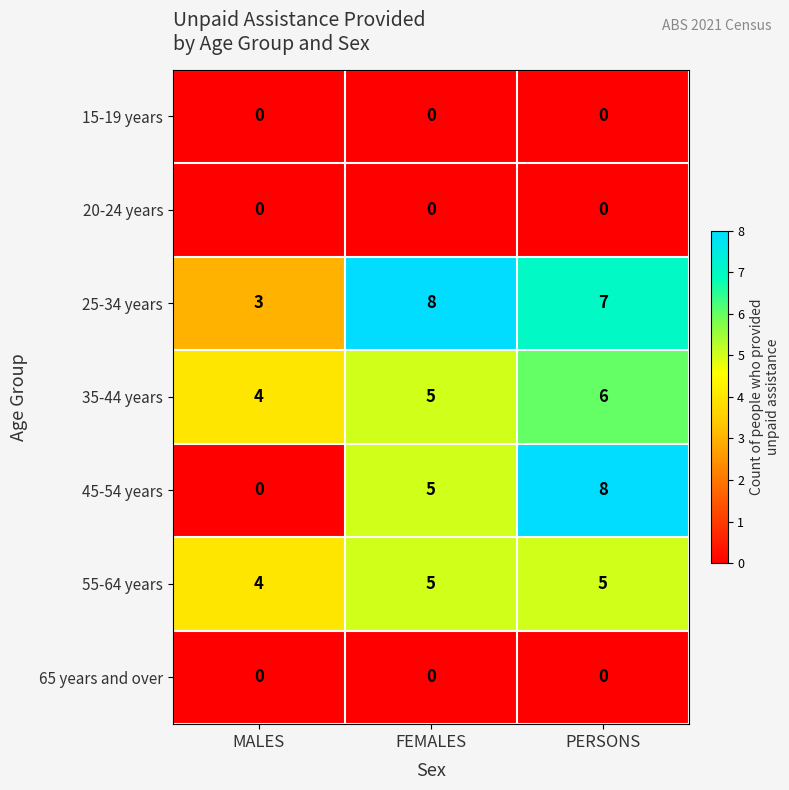

Which series has the widest spread of values?

45-54 years